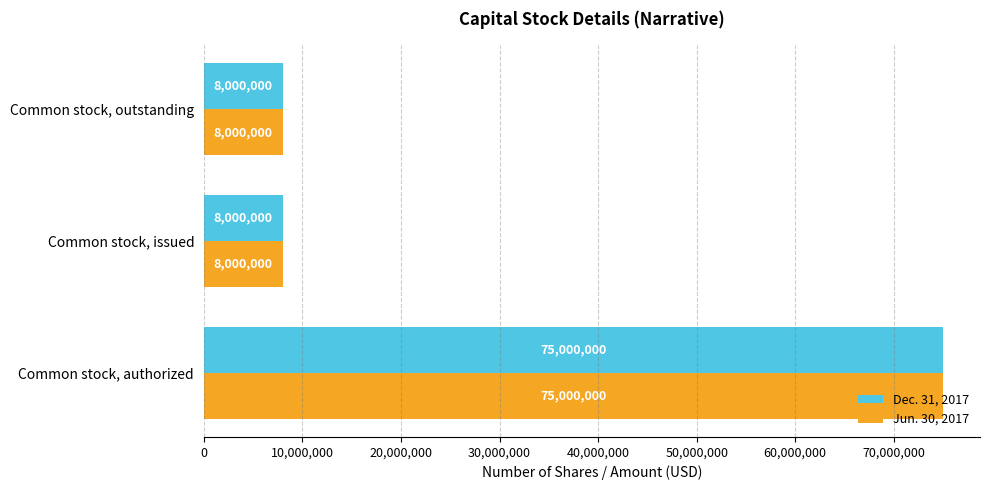

What is the minimum value shown in the chart?

8000000